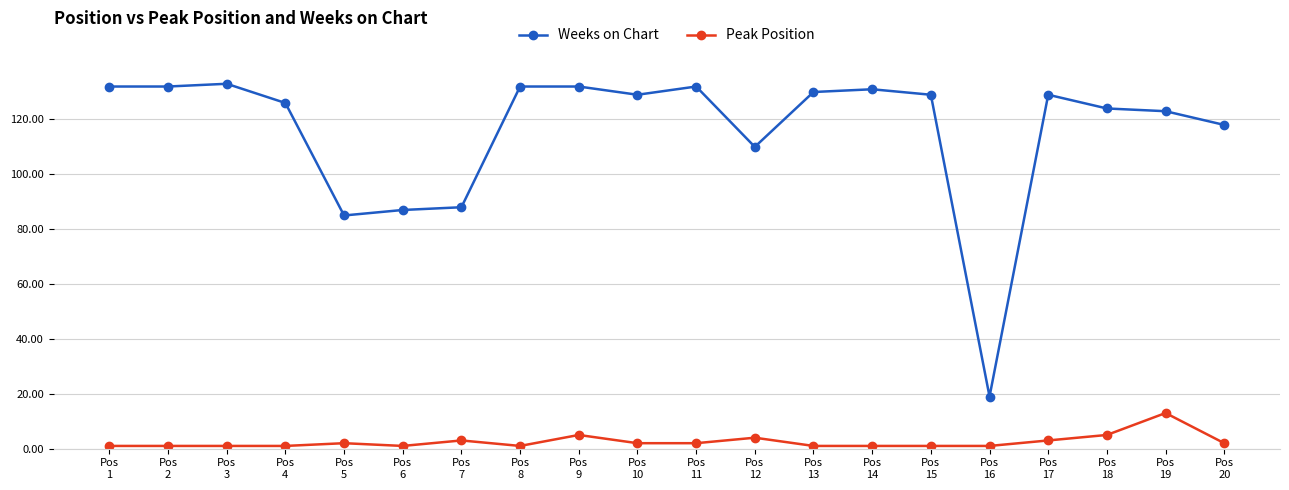

What is the maximum value shown in the chart?

133